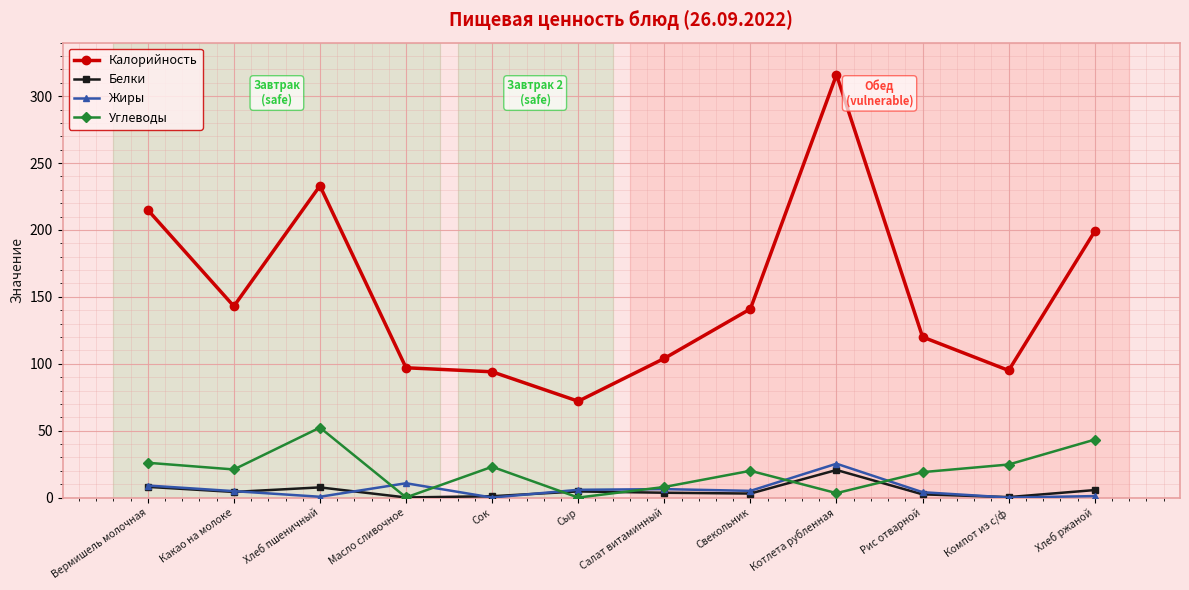

What is the spread (max minus min) of values at Масло сливочное?

96.9